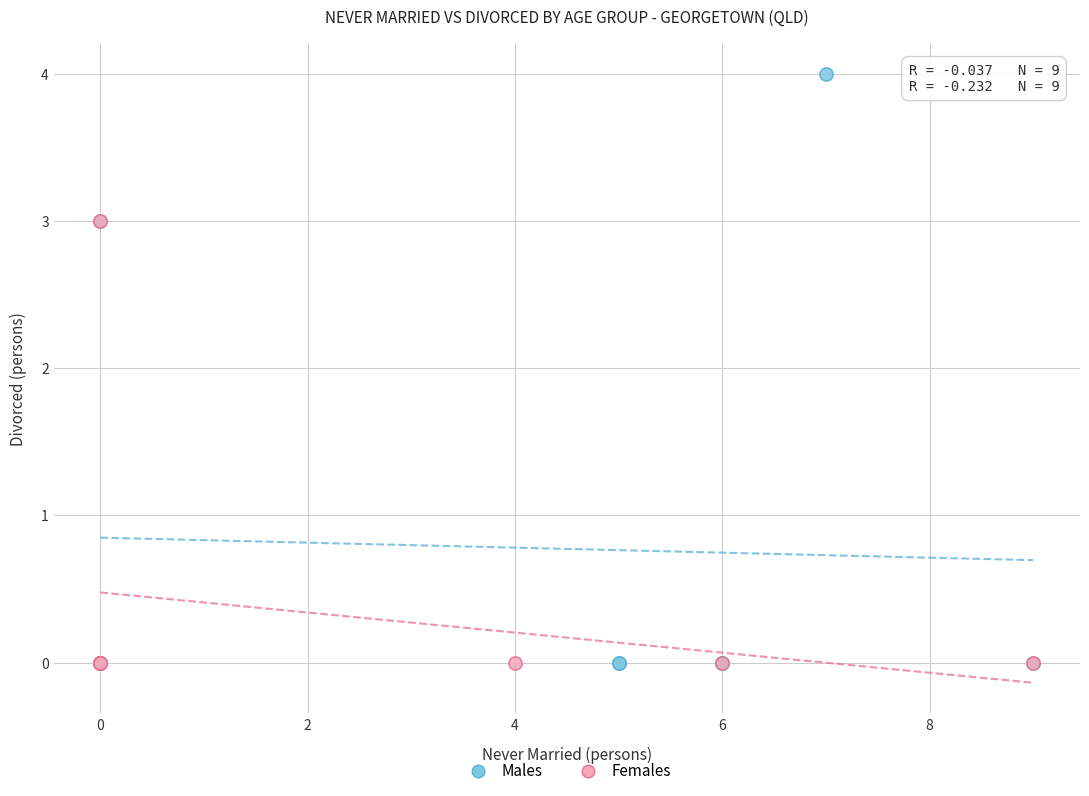

Which series has the largest Y range (max minus min)?

Males